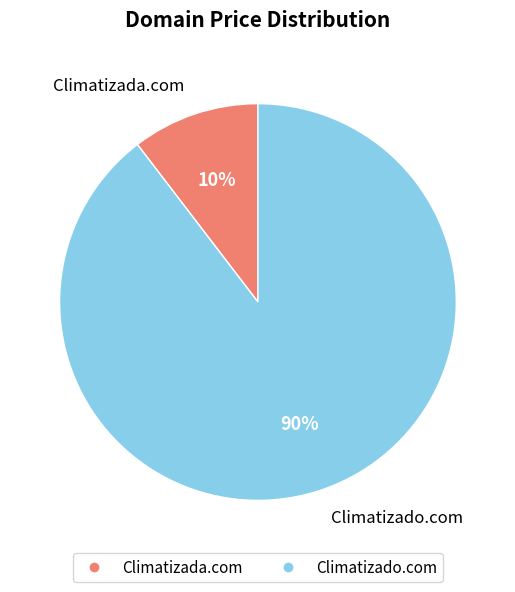

What is the smallest slice in the pie chart?

Climatizada.com